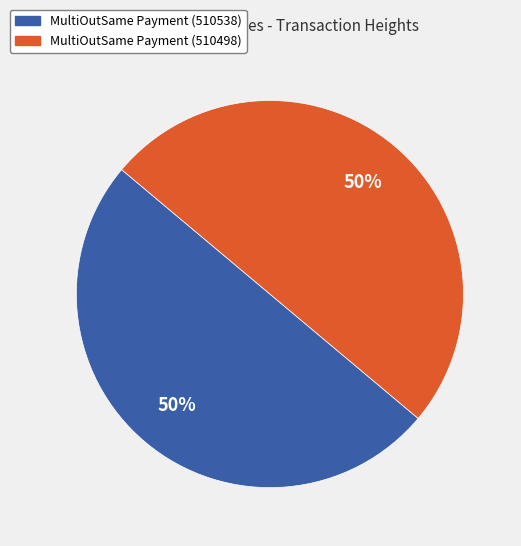

How many slices are in this pie chart?

2